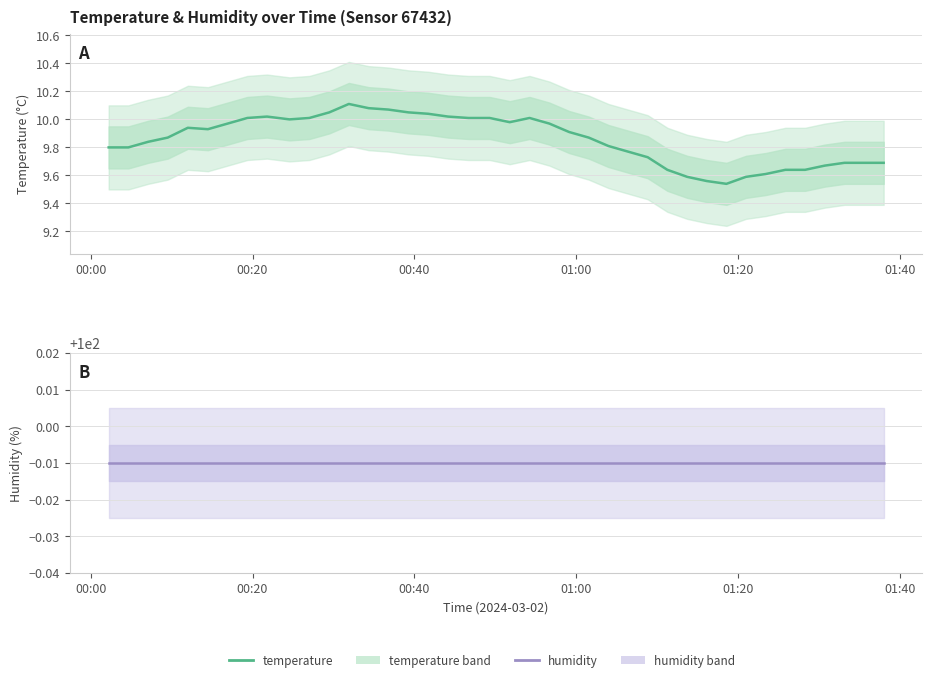

Which series has the largest range (max minus min)?

temperature